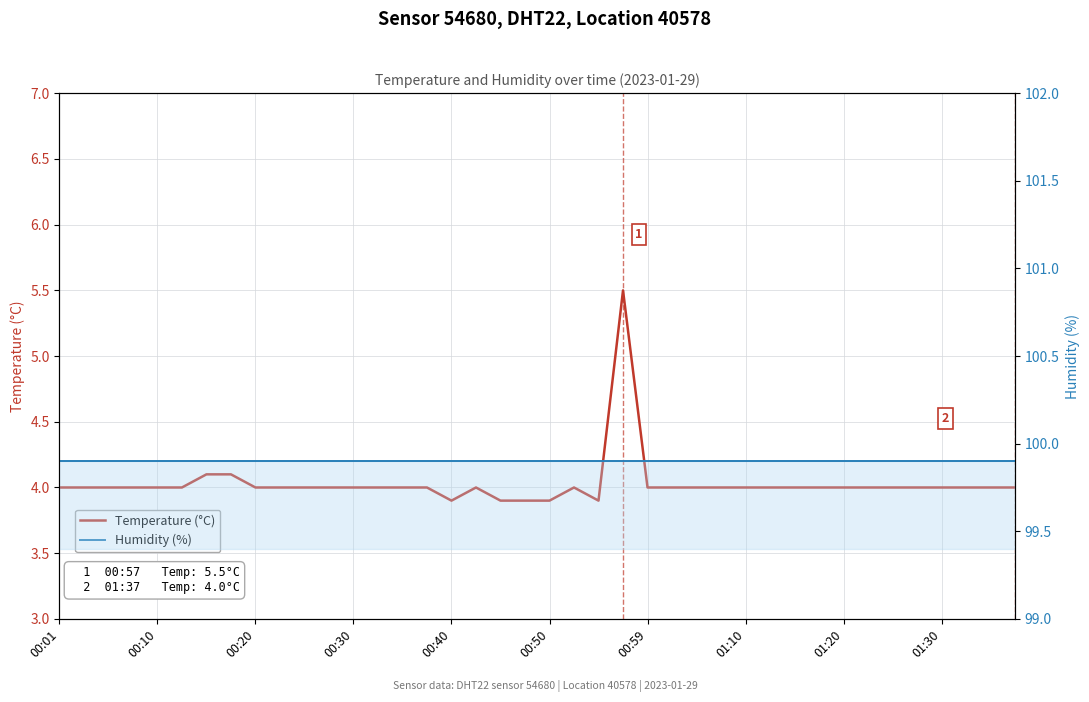

What is the total value across all series at 11?

103.9